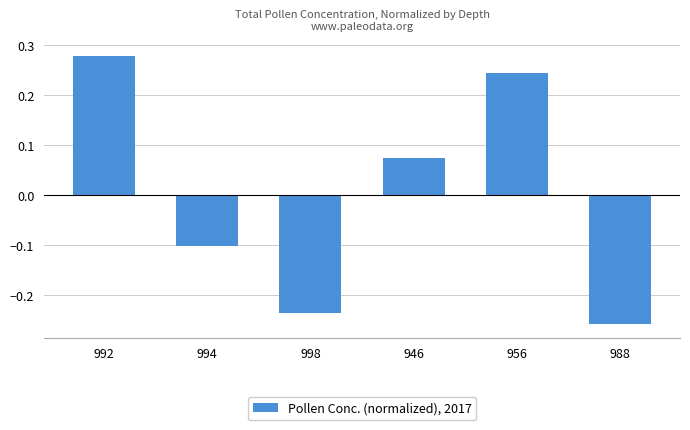

List the labels in order of value, largest first.

992, 956, 946, 994, 998, 988